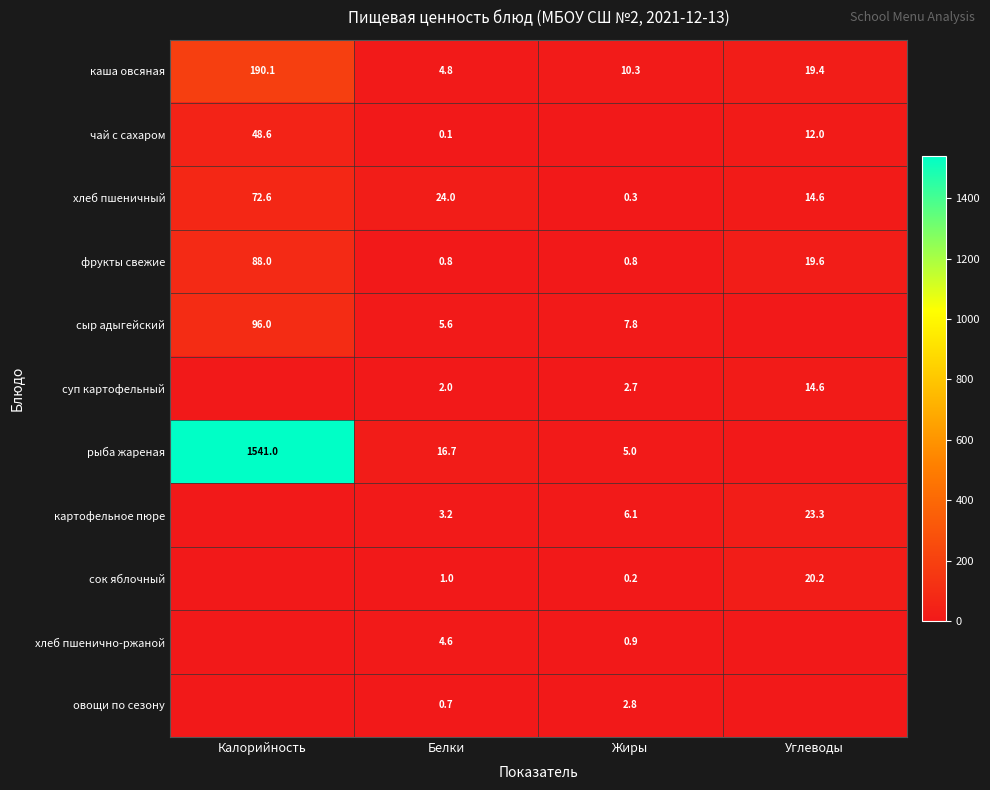

What is the highest value of the фрукты свежие series?

88.0